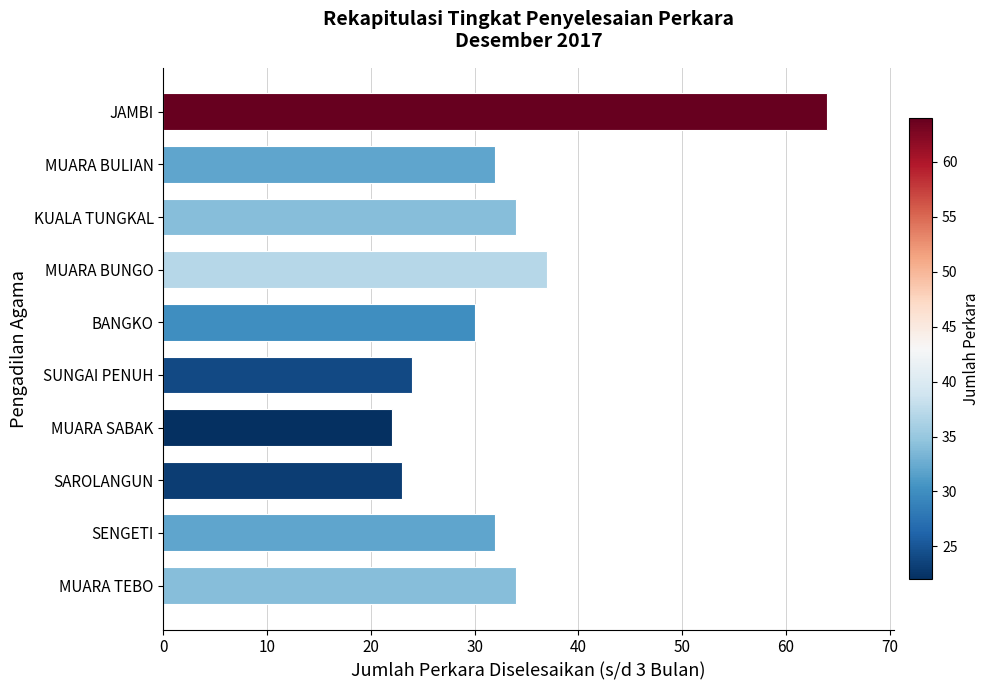

Which category has the lowest value across all series?

MUARA SABAK